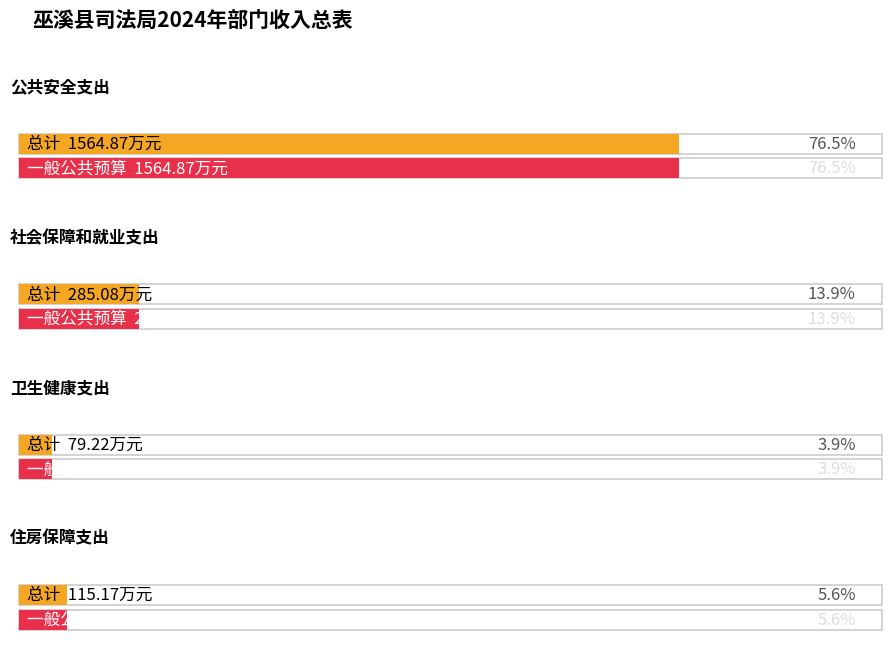

True or false: 总计 has more than 0 interior local peaks.

False